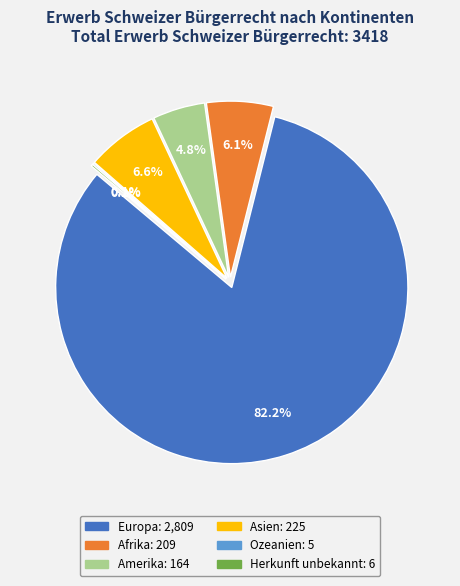

Count the number of slices in the pie.

6